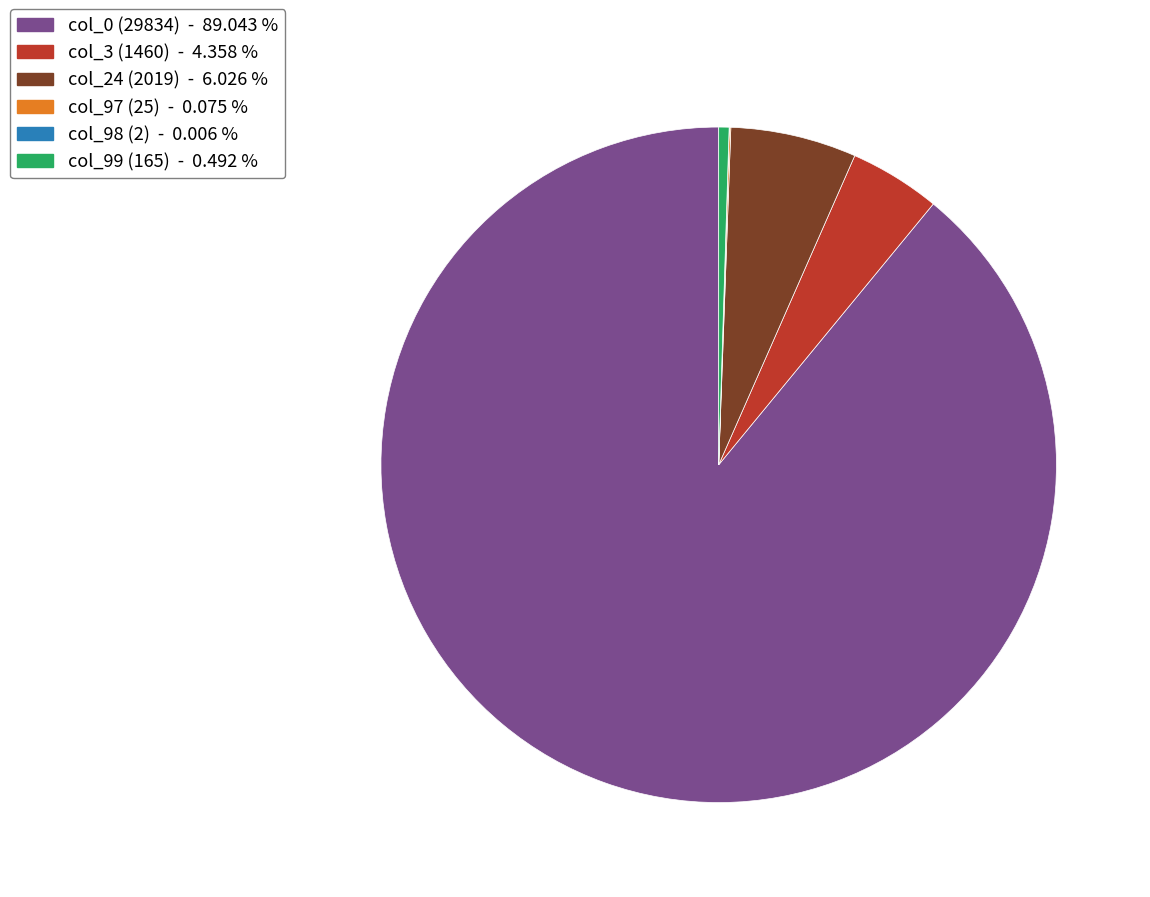

Is there any slice that represents more than half of the pie?

Yes